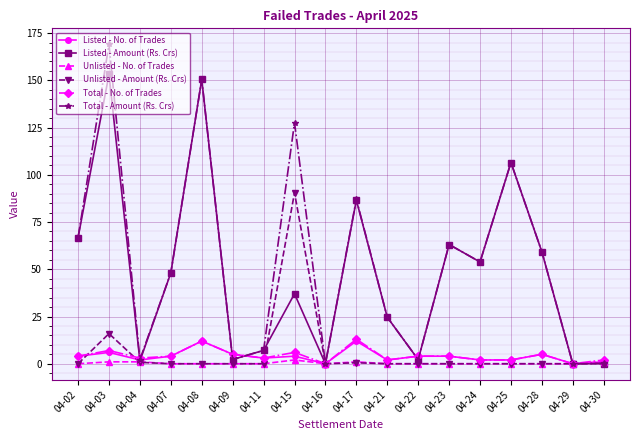

How many series are shown in this chart?

6